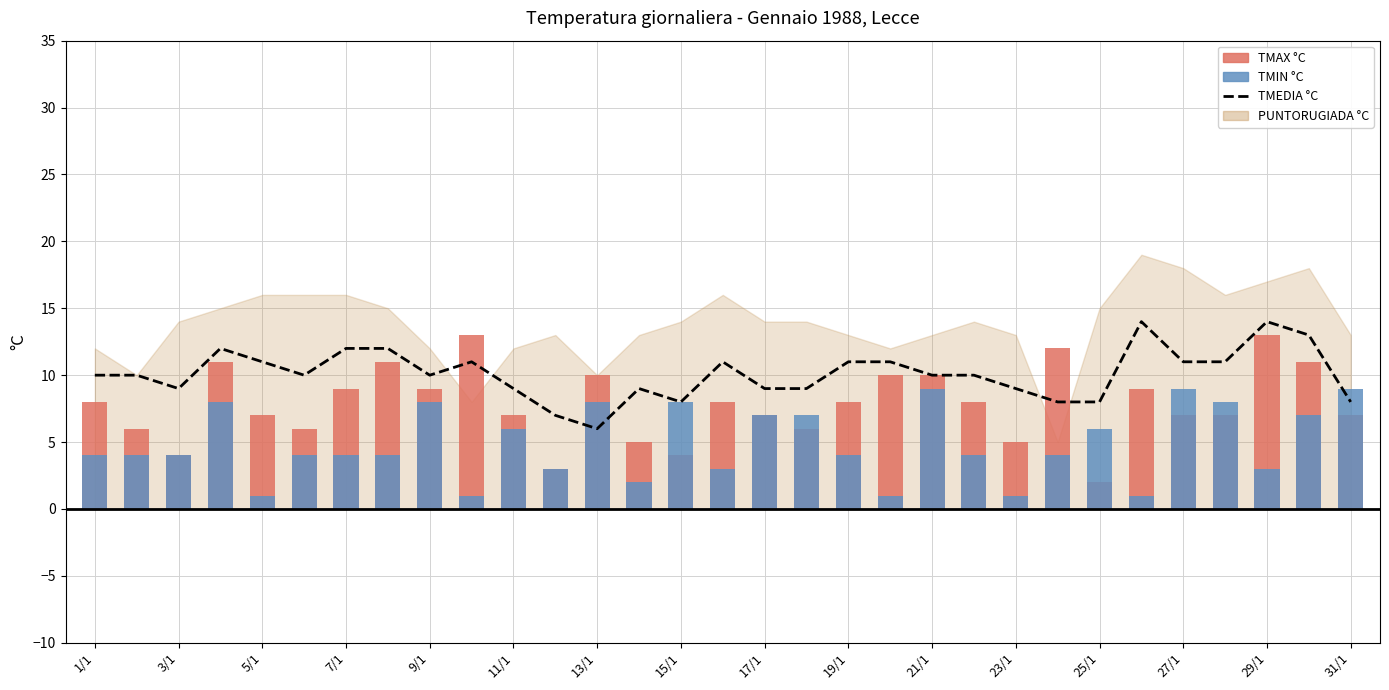

Reading right to left, what are all the values shown in this chart?

8	13	14	11	11	14	8	8	9	10	10	11	11	9	9	11	8	9	6	7	9	11	10	12	12	10	11	12	9	10	10